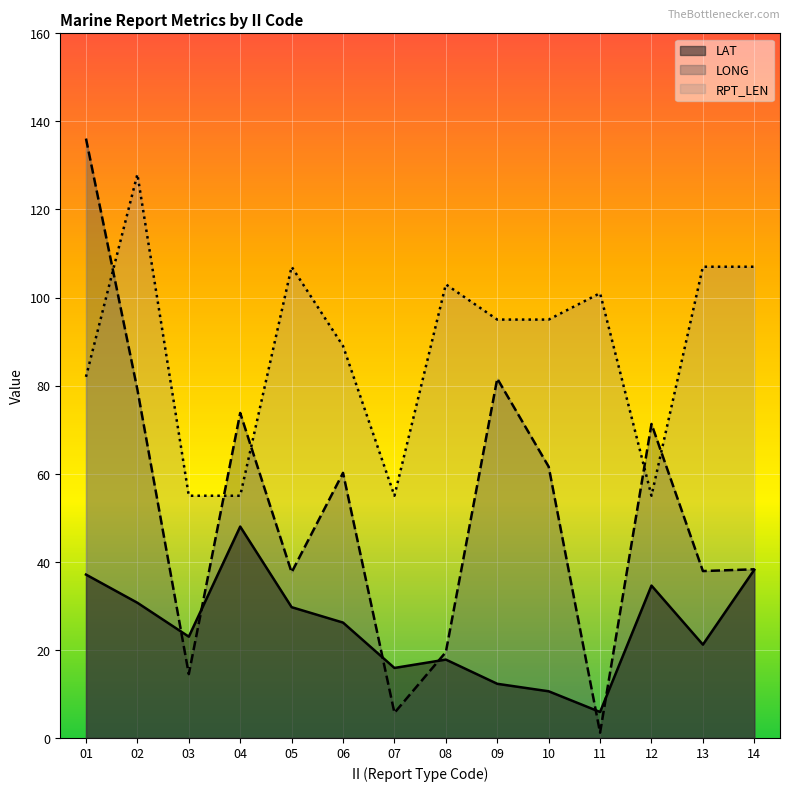

What is the value of the LONG point at the 4th from the left?

73.8